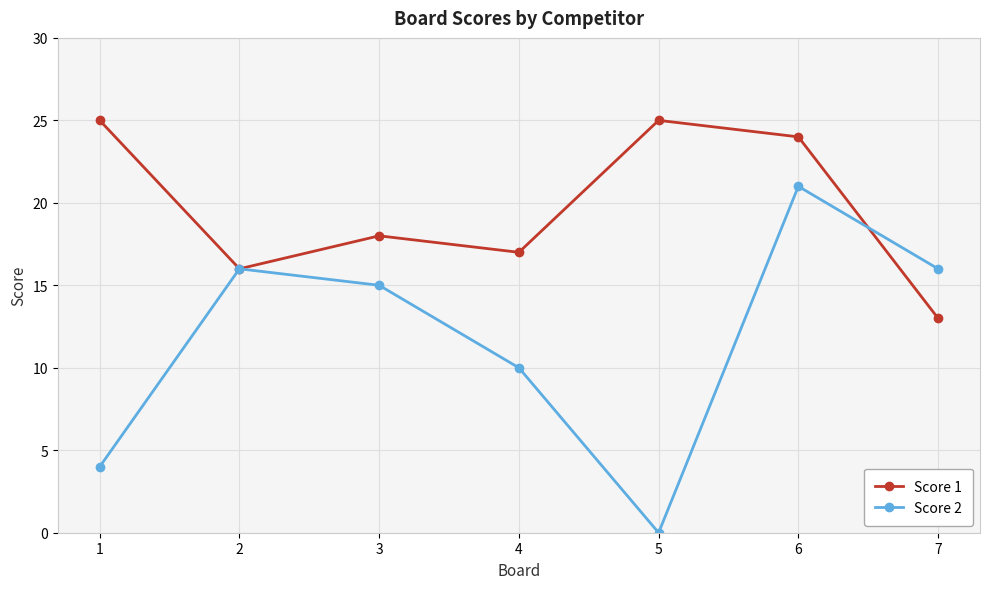

What is the average value of the Score 2 series?

12